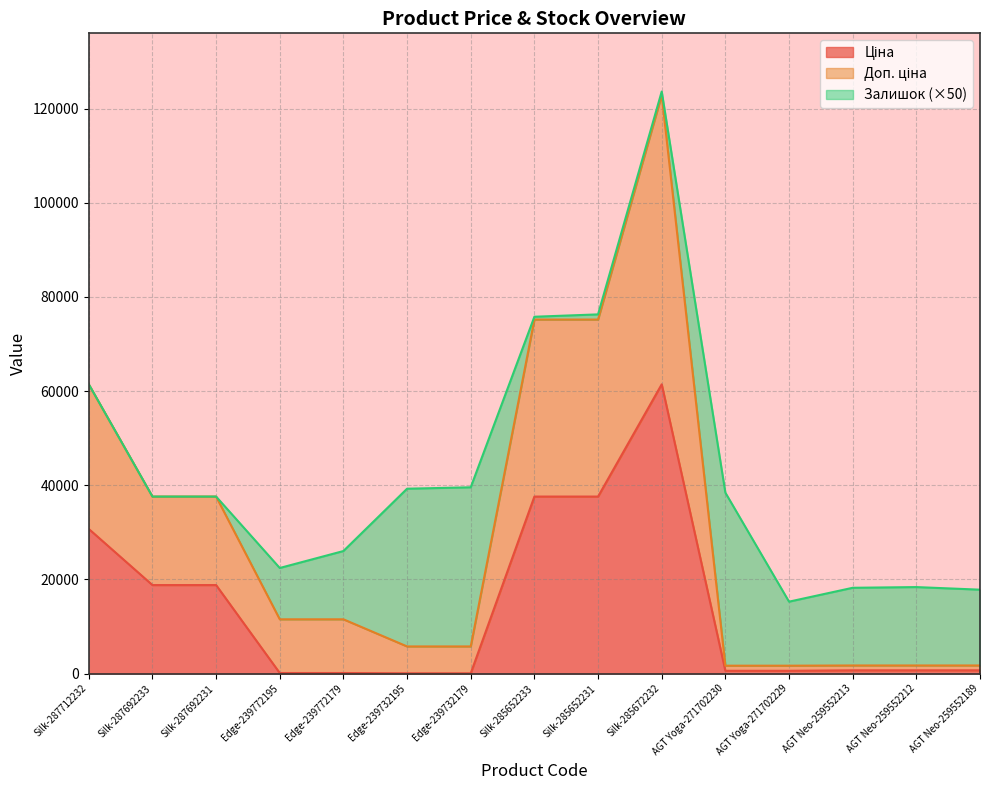

What is the label of the 1st point from the right?

AGT Neo-259552189